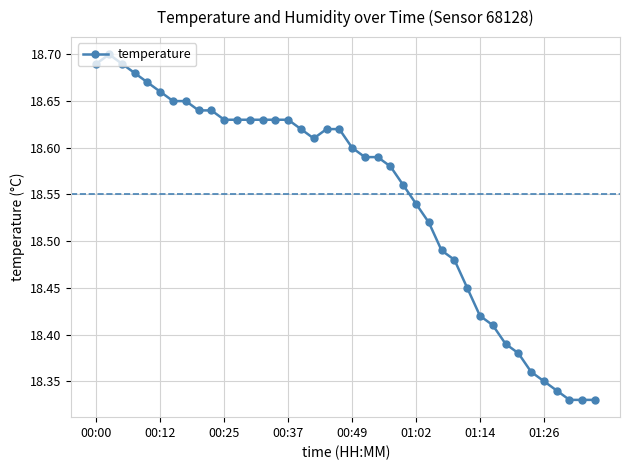

What is the difference between the maximum and minimum values?

0.4